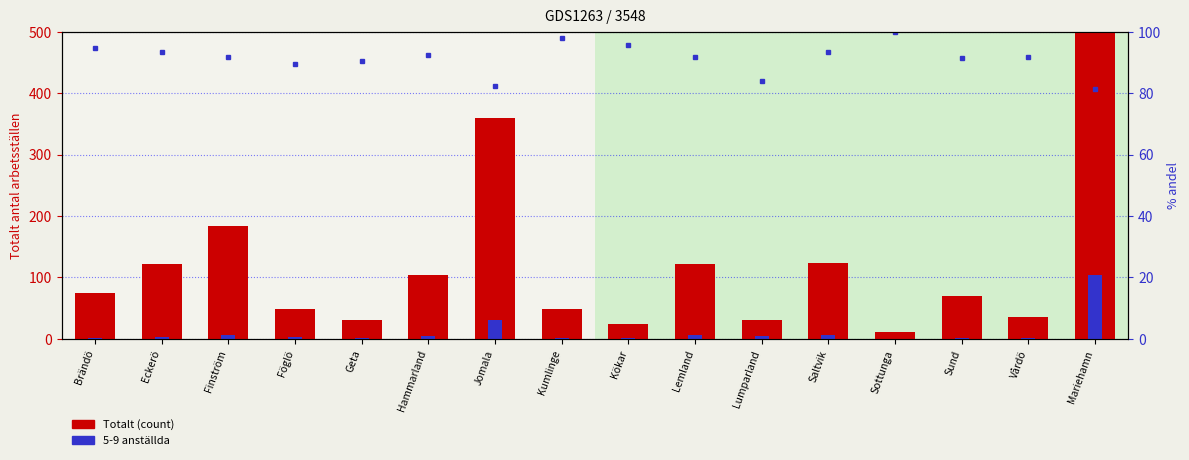

What is the difference between the second highest and minimum values in the 5-9 anställda series?

31.0